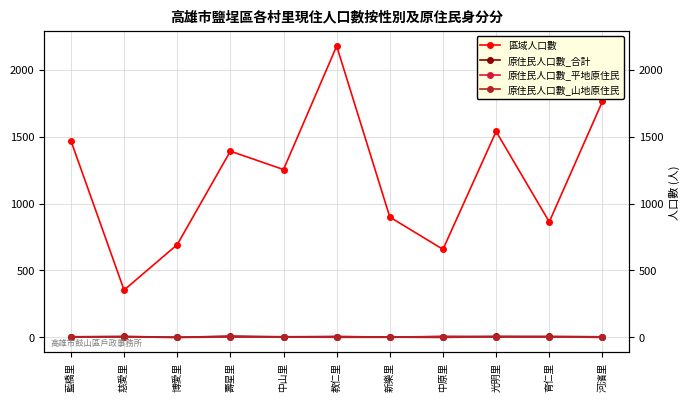

Between 壽星里 and 中山里, which series saw the biggest shift?

區域人口數